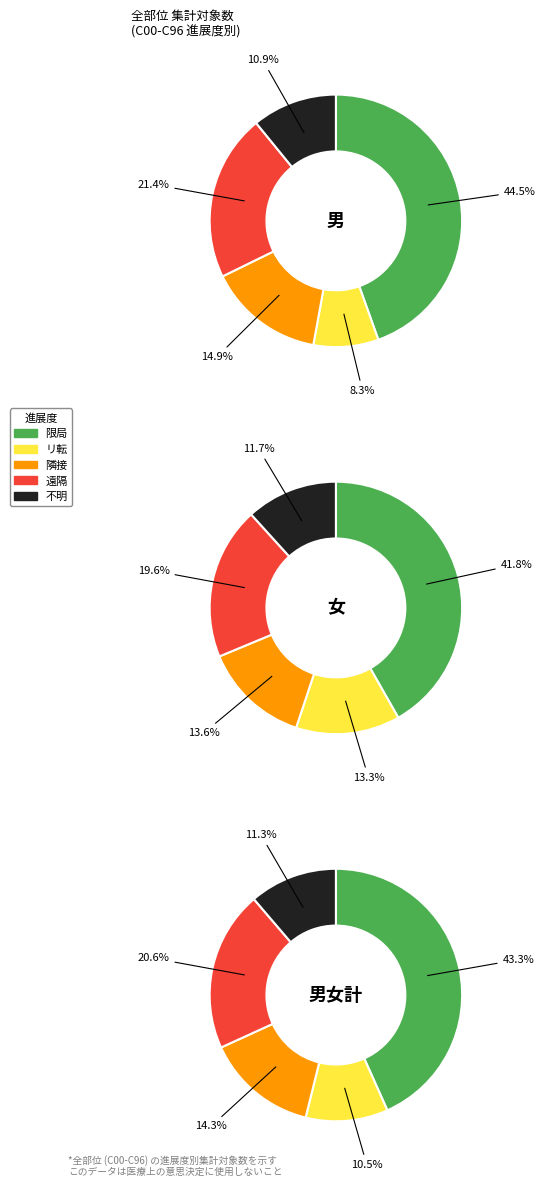

Is it true that 遠隔 is 20% of the pie?

True